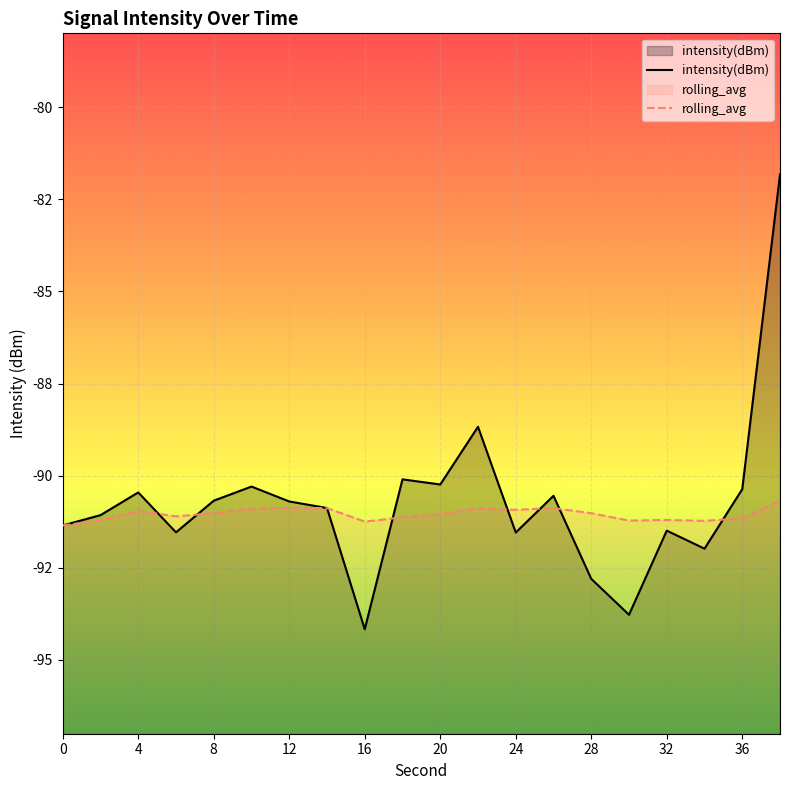

What is the sum of all intensity(dBm) values?

-1814.5